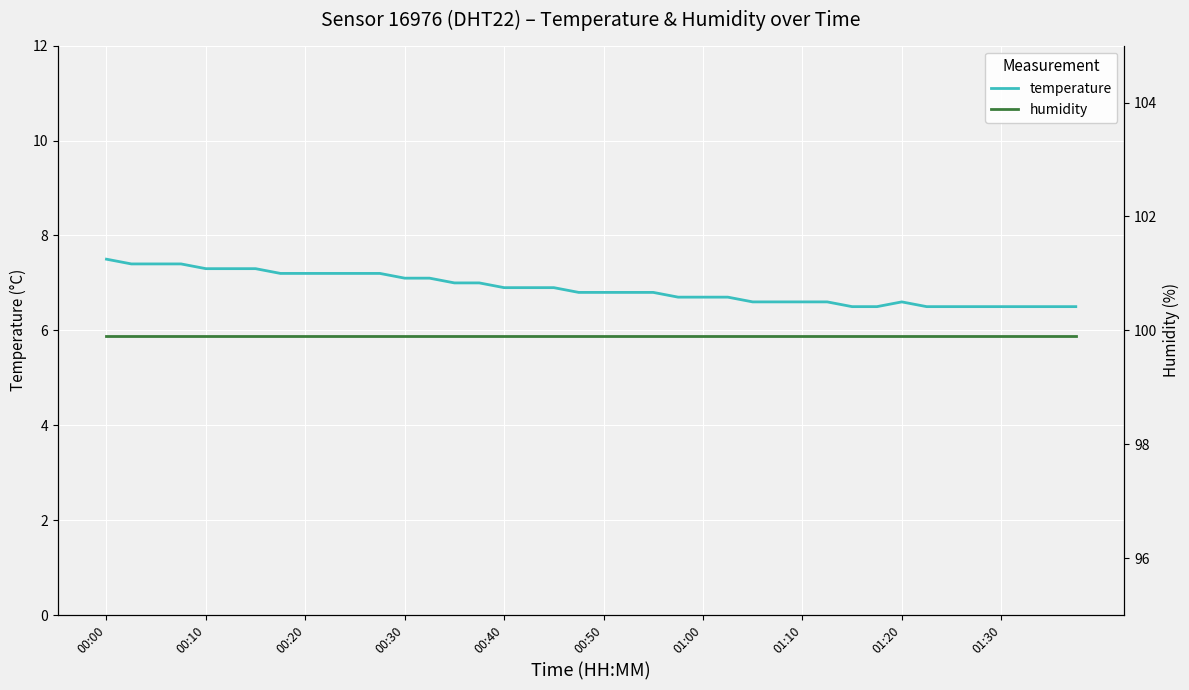

What is the difference between the highest and lowest values at 17?

93.0